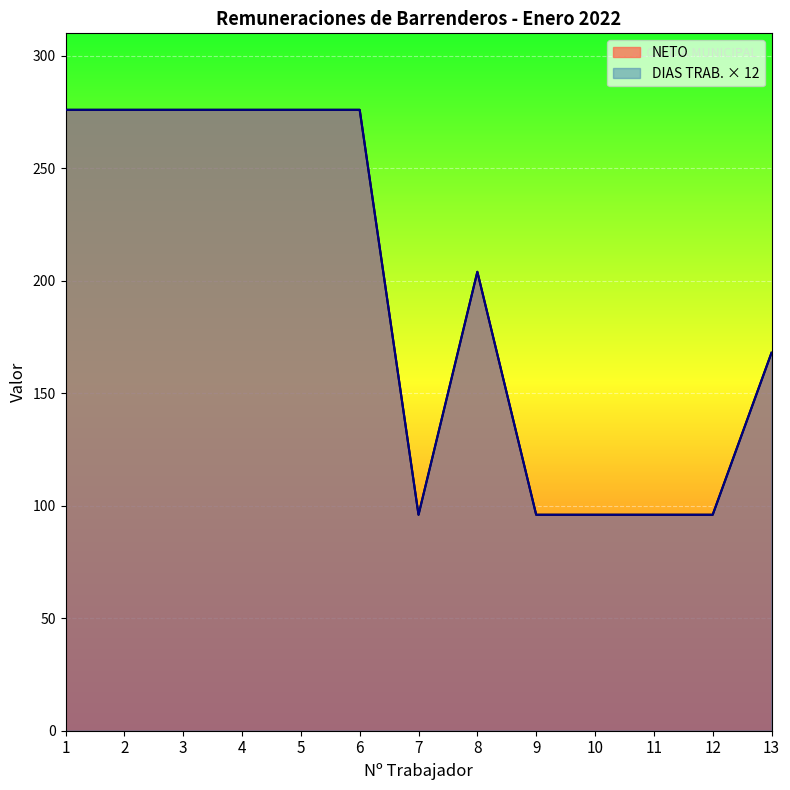

What is the average value of the NETO series?

193